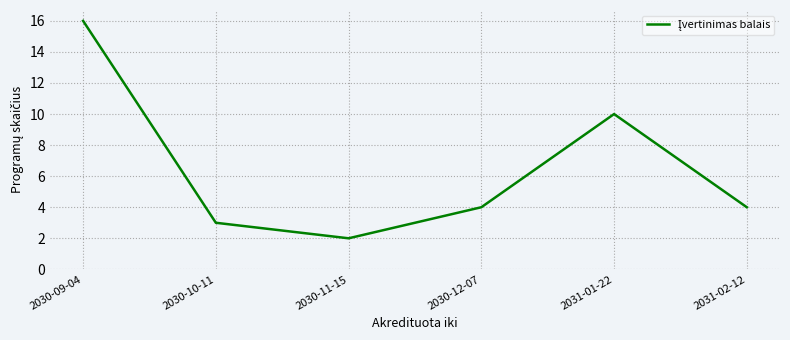

Is this an area chart (filled region under the line)?

No